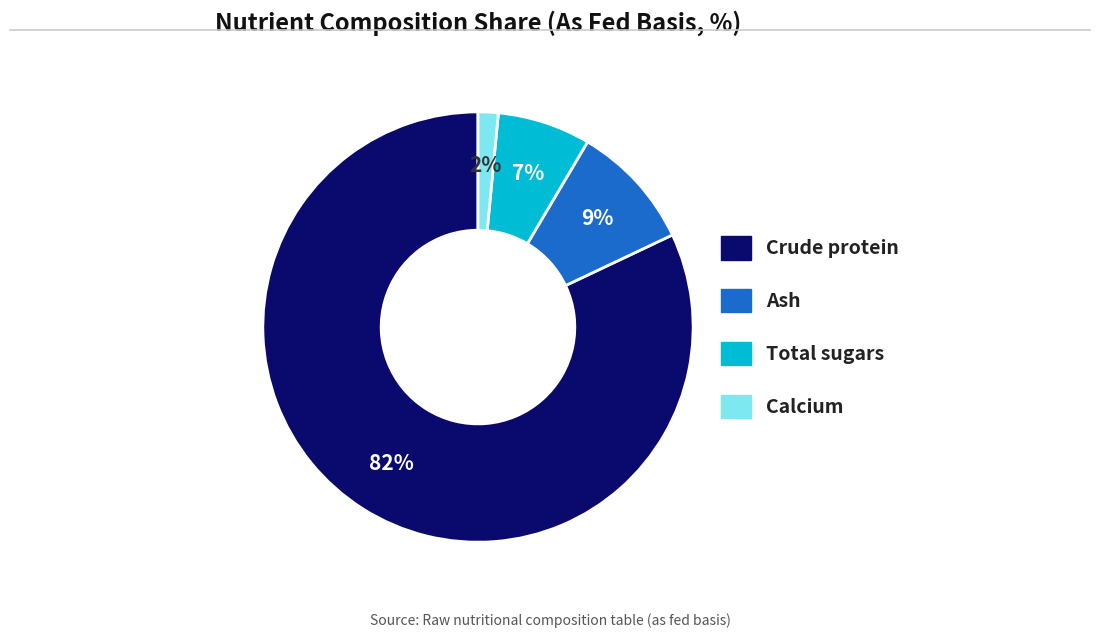

Is there any slice that represents more than half of the pie?

Yes